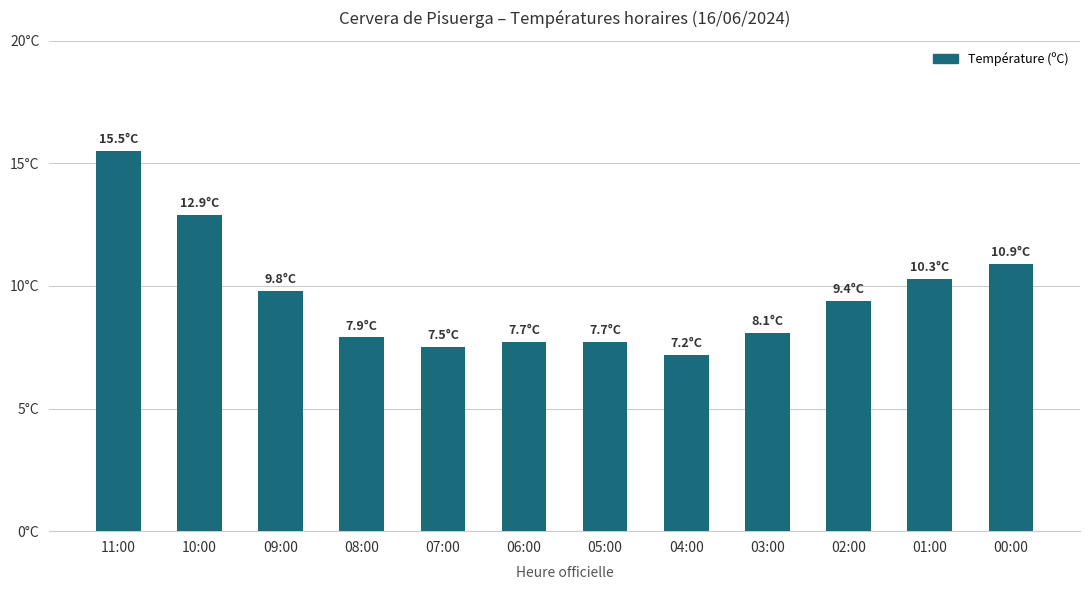

Does the chart contain any negative values?

No